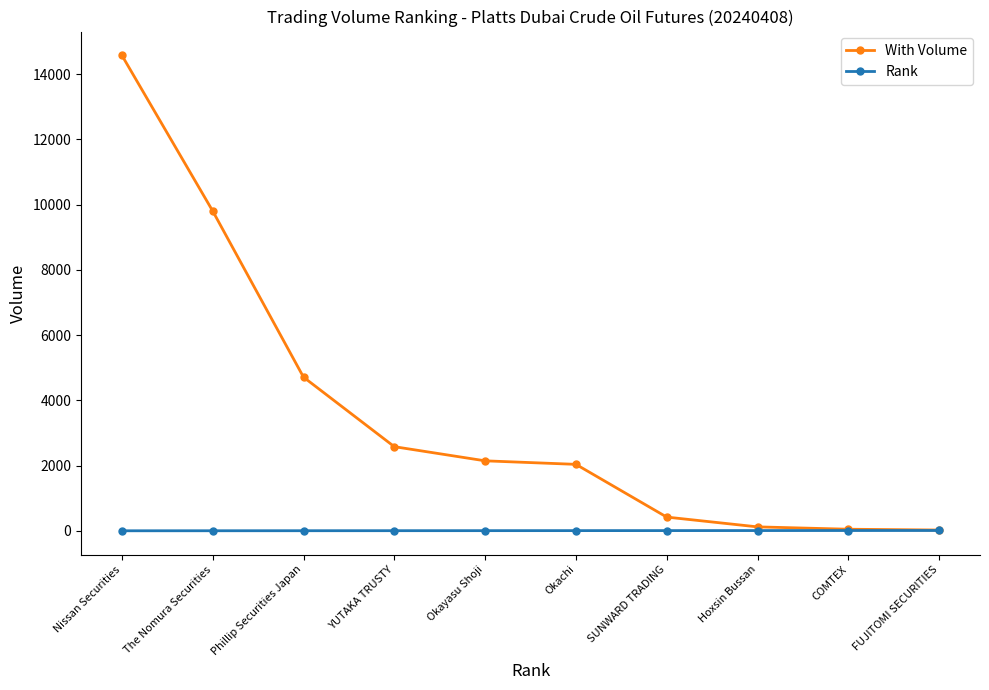

What is the label of the 5th point from the right?

Okachi